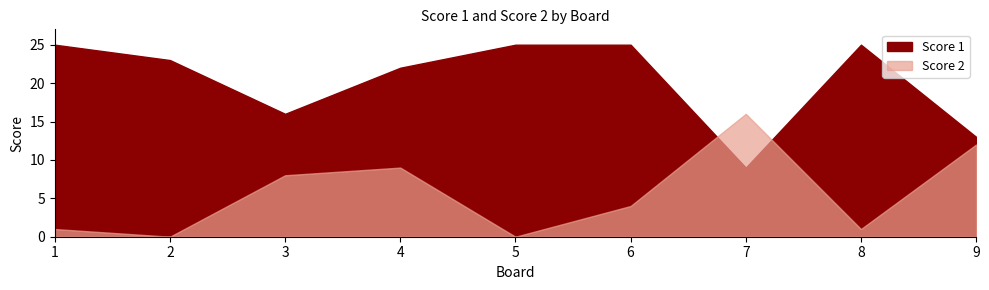

What are all the series names shown in the legend?

Score 1, Score 2